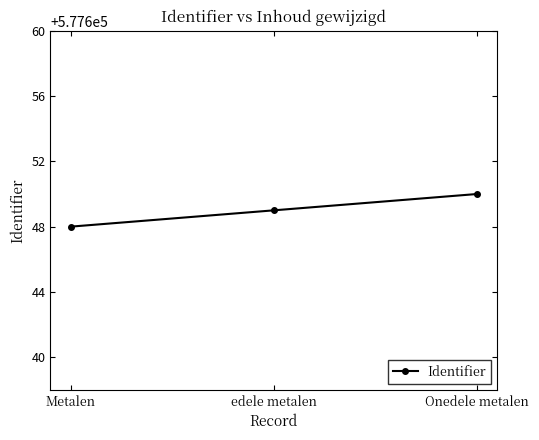

List the labels in order of value, smallest first.

Metalen, edele metalen, Onedele metalen